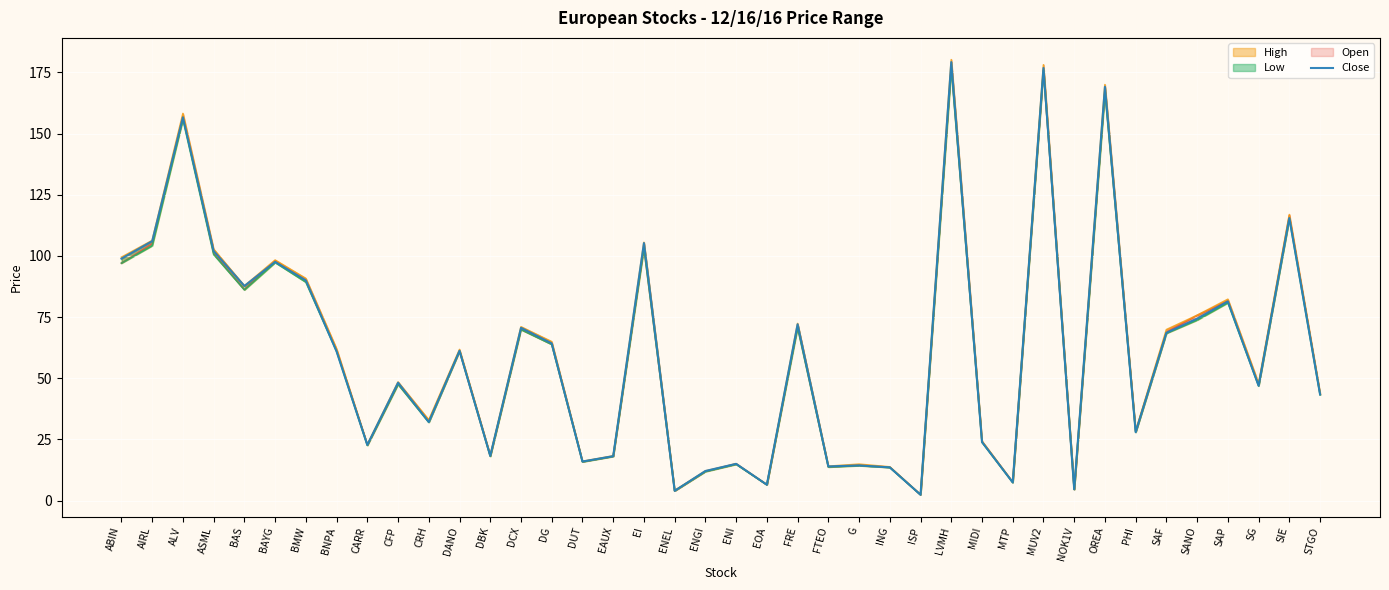

How many data points does each series have?

40